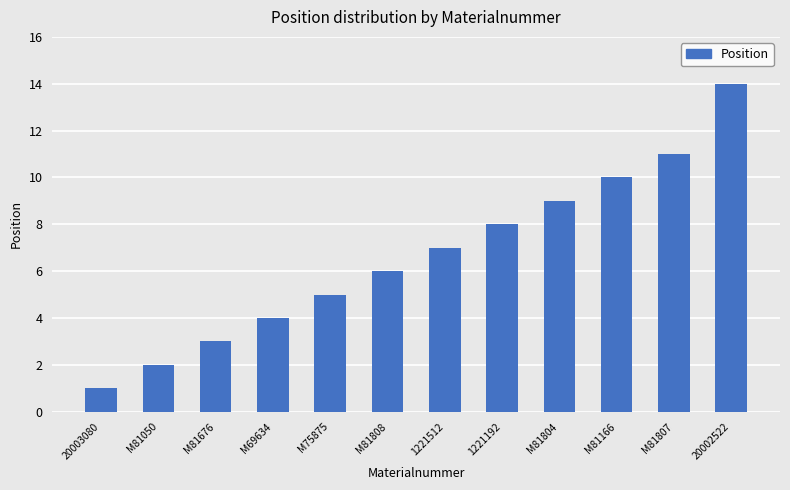

List the labels in order of value, smallest first.

20003080, M81050, M81676, M69634, M75875, M81808, 1221512, 1221192, M81804, M81166, M81807, 20002522